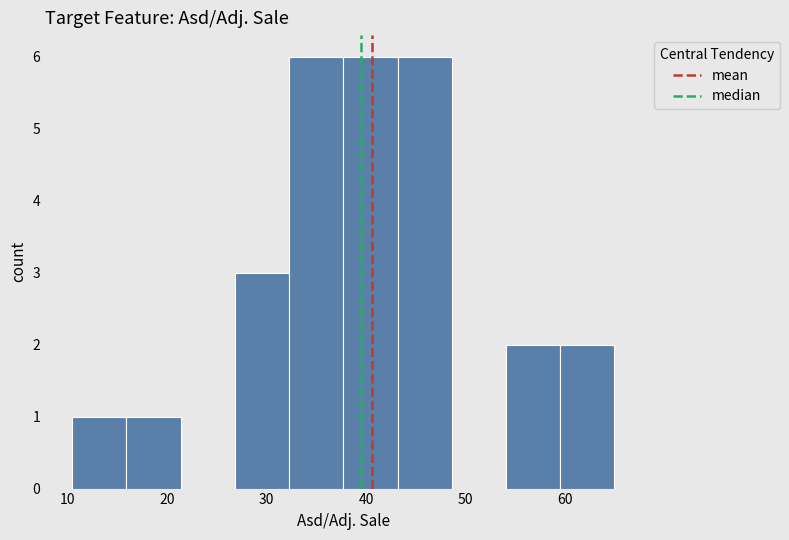

Reading left to right, list every bar in this chart as the range it spans on the x-axis followed by its height. Neither the bar edges nor the heights are printed on the chart, so give them approximately, as read against the axes.

10 to 16: 1
16 to 21: 1
21 to 27: 0
27 to 32: 3
32 to 38: 6
38 to 43: 6
43 to 49: 6
49 to 54: 0
54 to 60: 2
60 to 65: 2